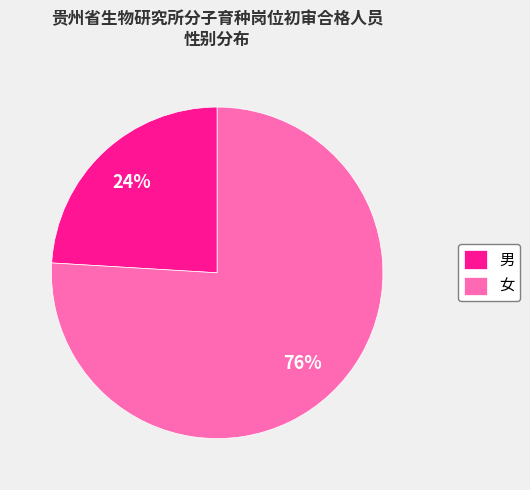

To the nearest percent, what is the combined percentage of 男 and 女?

100%